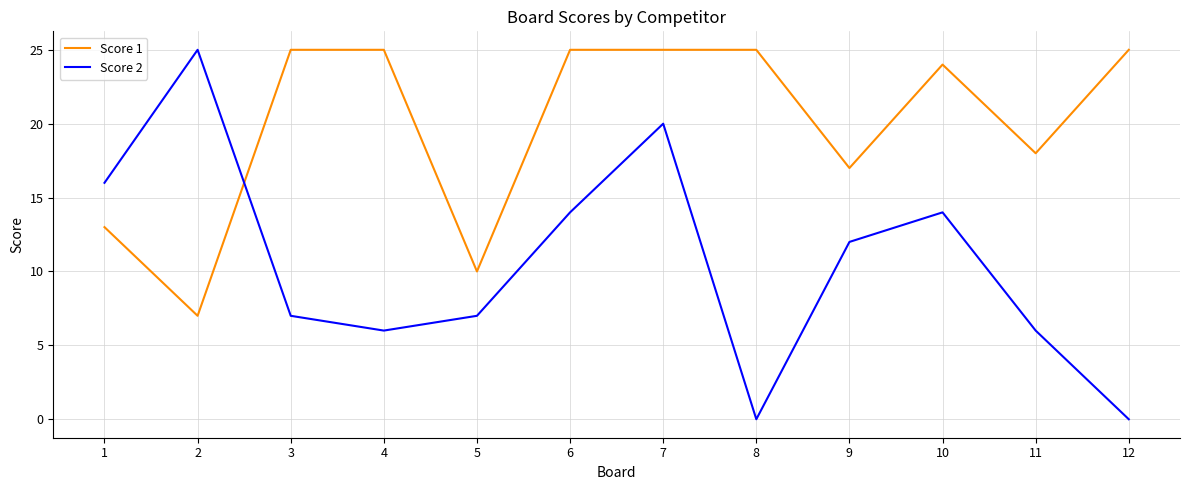

What value does the Score 1 series have at 1?

13